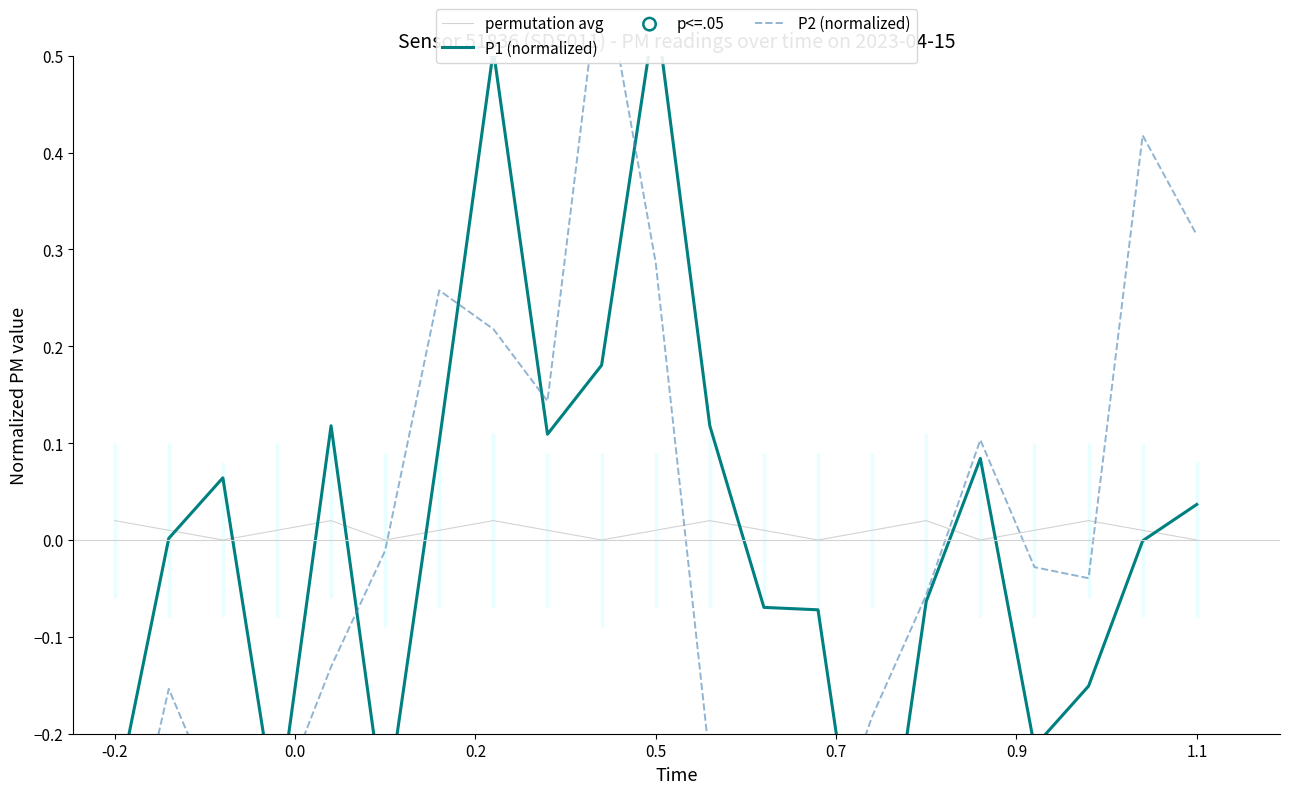

Which series contains the lowest Y value?

P1